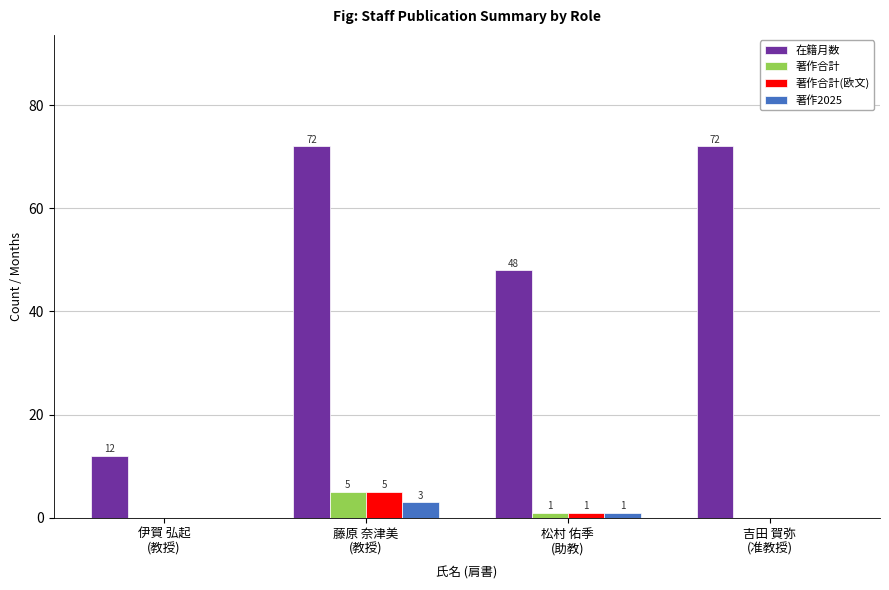

Which series has the largest total across all categories?

在籍月数